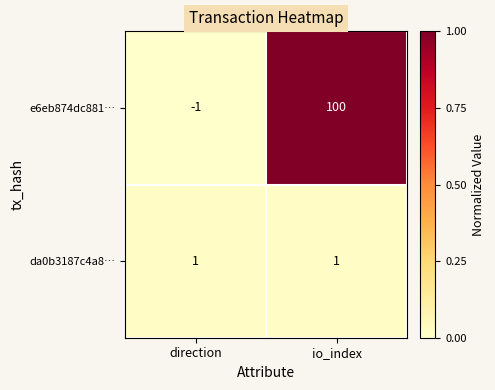

Which series has the largest total across all categories?

e6eb874dc881…